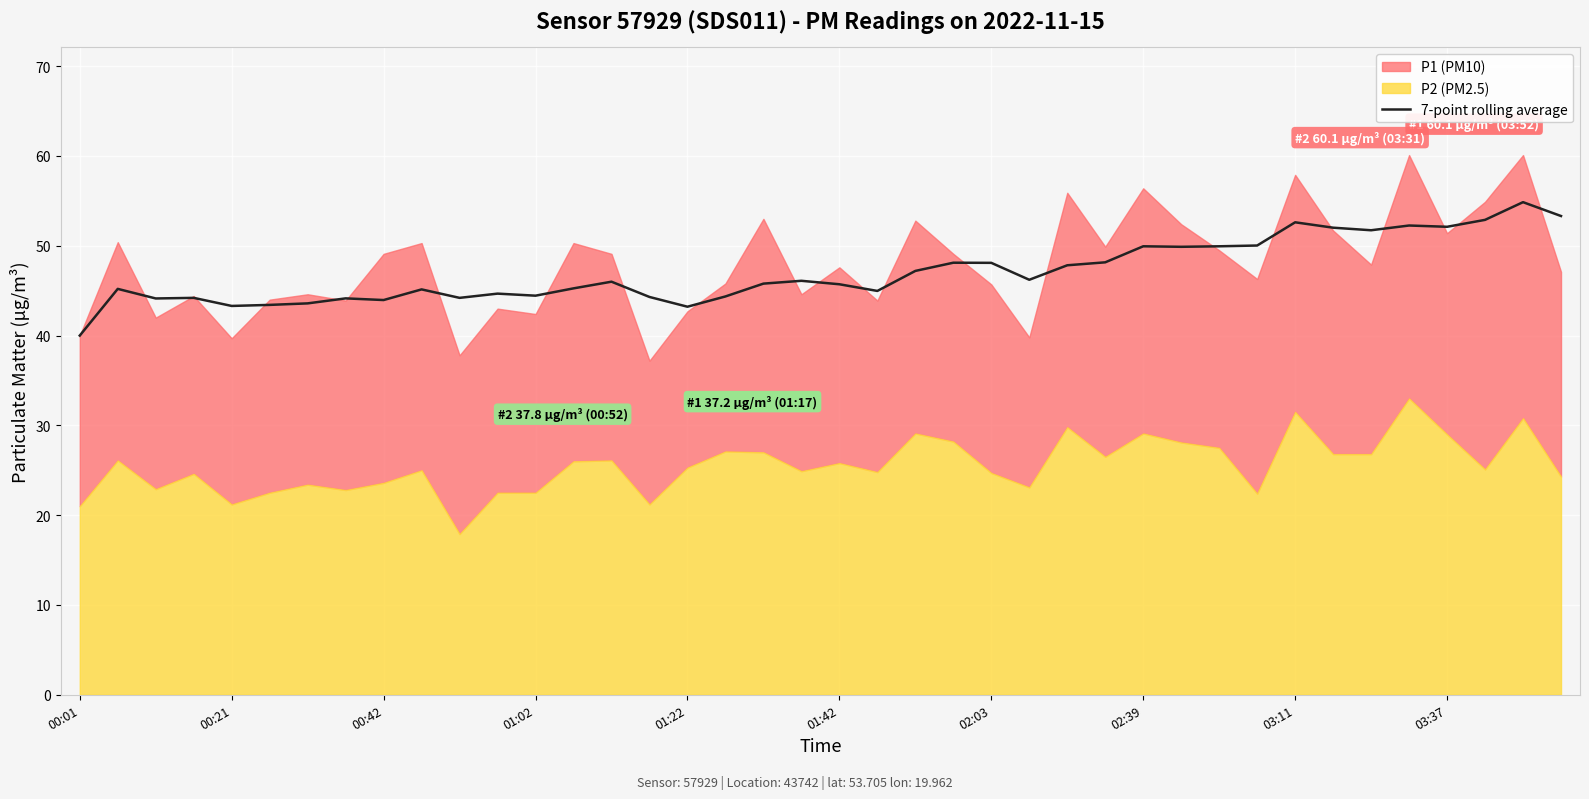

What is the maximum value for 7-point rolling average?

54.9